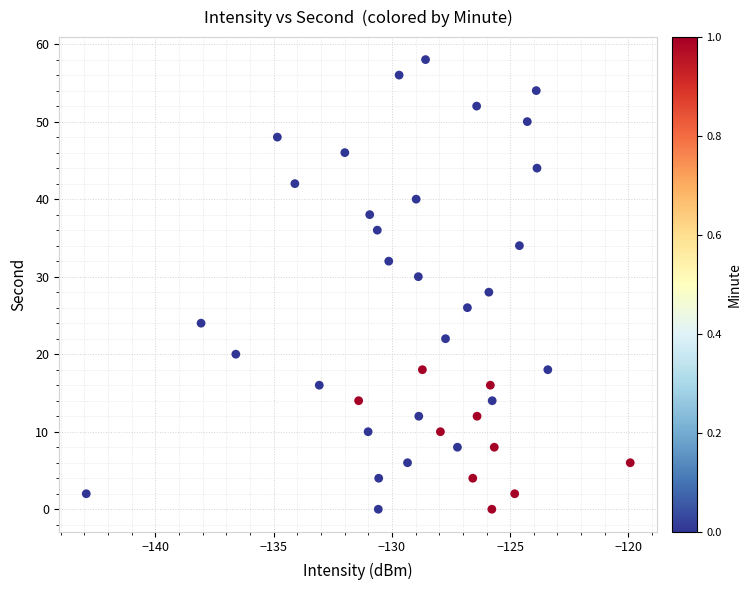

Count the number of points in this scatter plot.

40